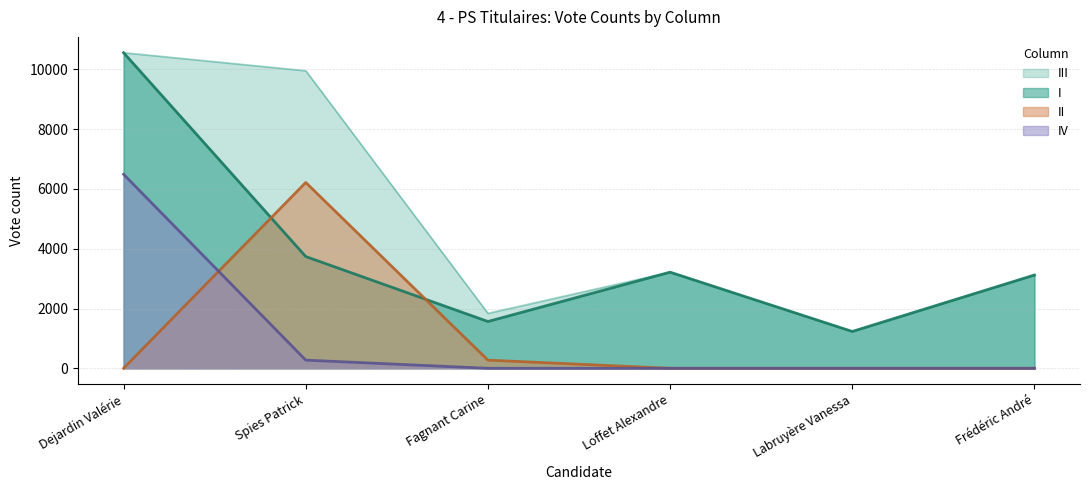

True or false: II has more than 1 interior local peaks.

False